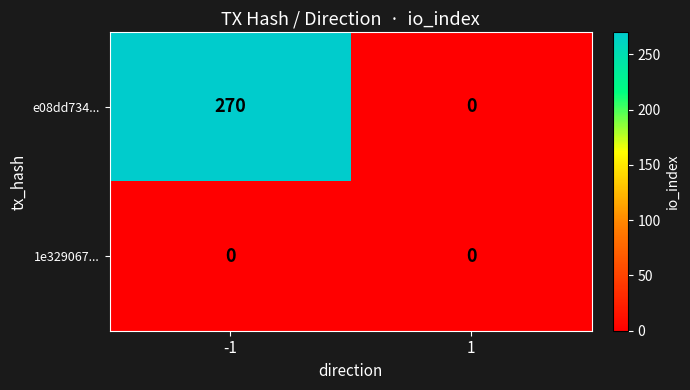

List the series in order of their peak value, lowest first.

1e329067..., e08dd734...